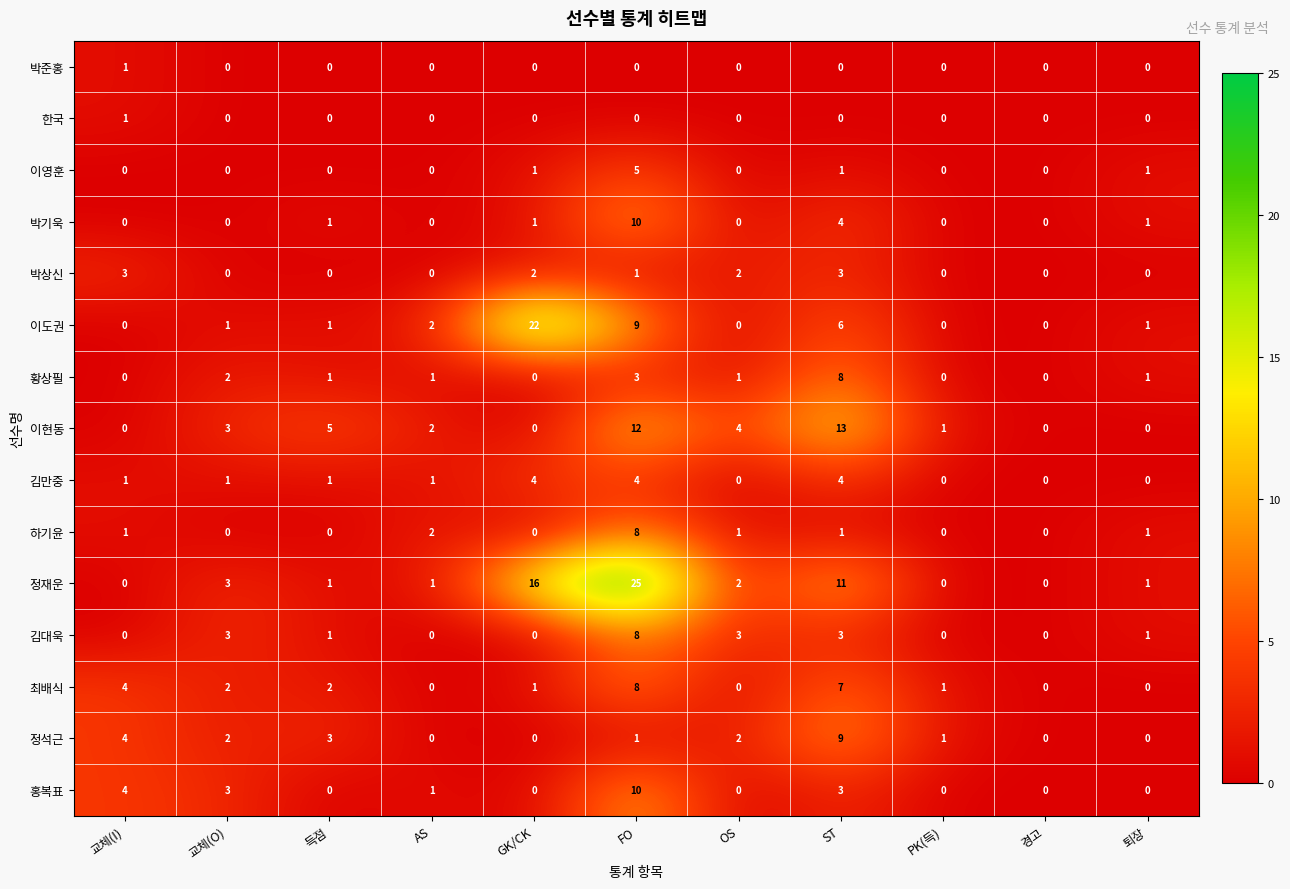

Between AS and GK/CK, which series saw the biggest shift?

이도권